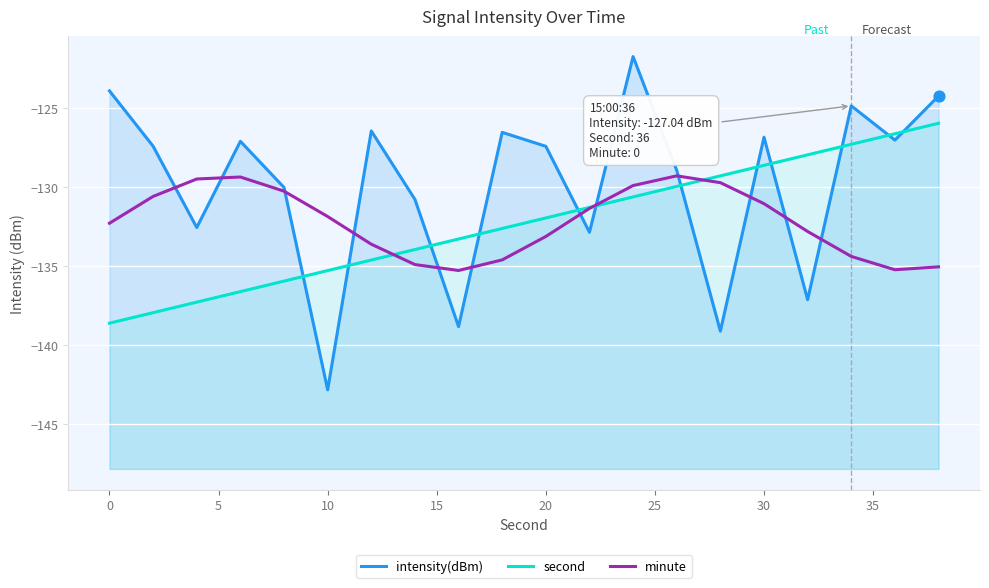

What are all the series names shown in the legend?

intensity(dBm), second, minute